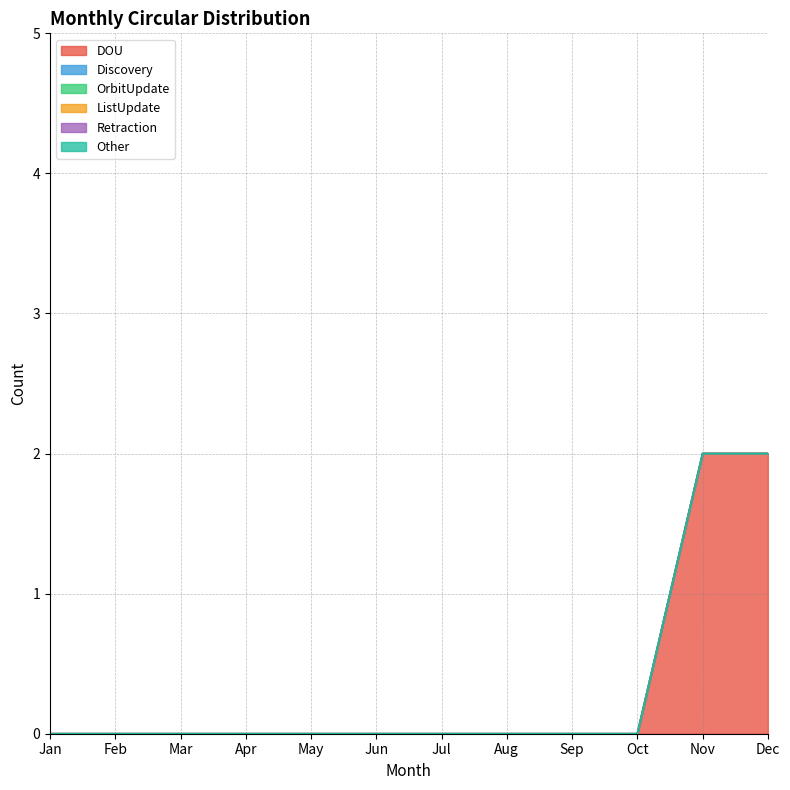

At which category does the chart reach its peak across all series?

Nov